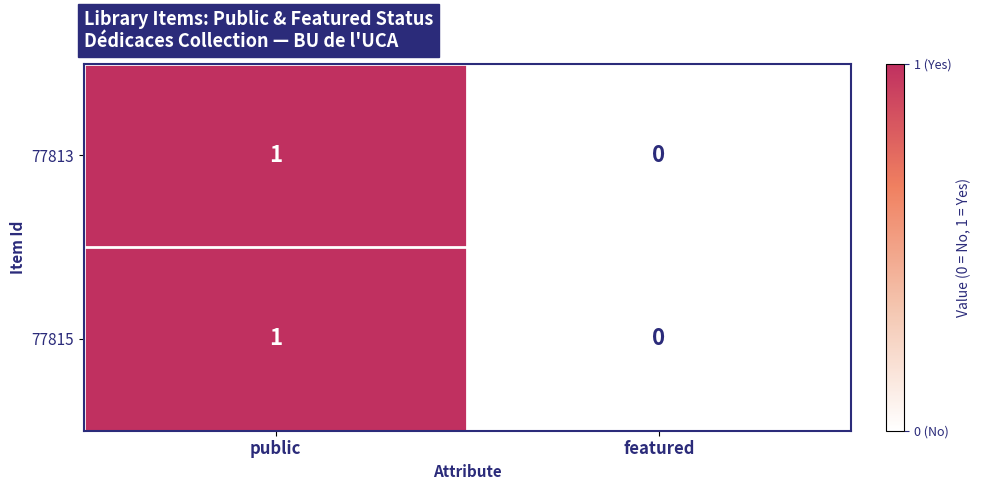

Rank the categories by 77813 value from lowest to highest.

featured, public